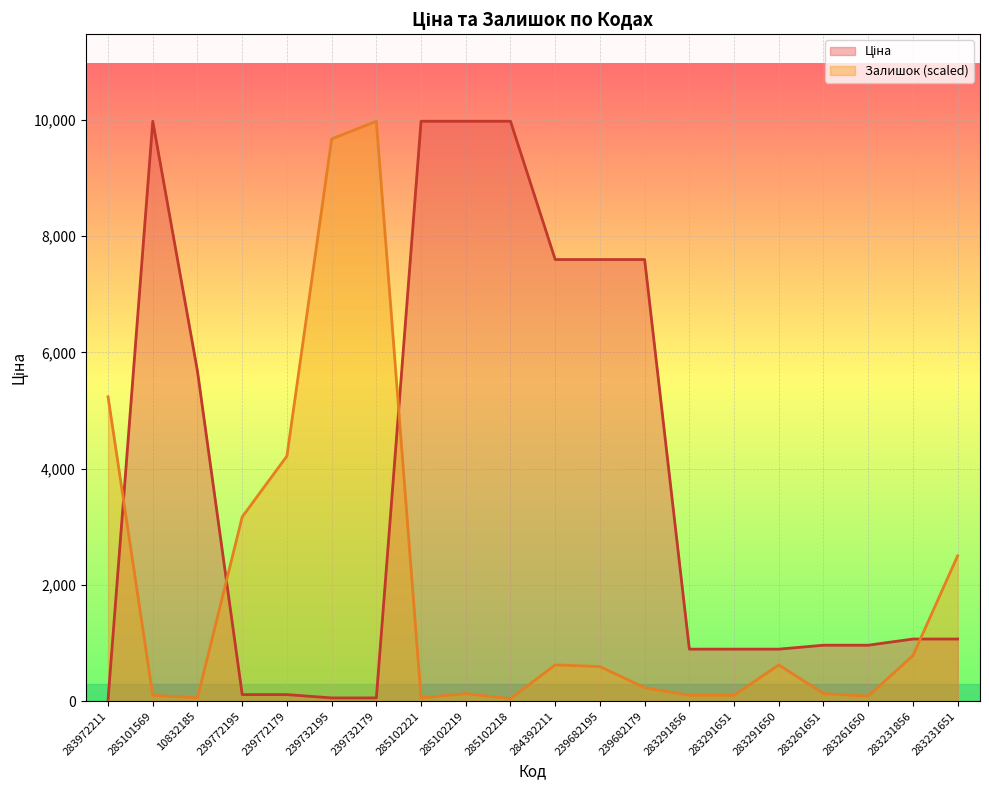

Rank the series by their average value, from lowest to highest.

Залишок, Ціна